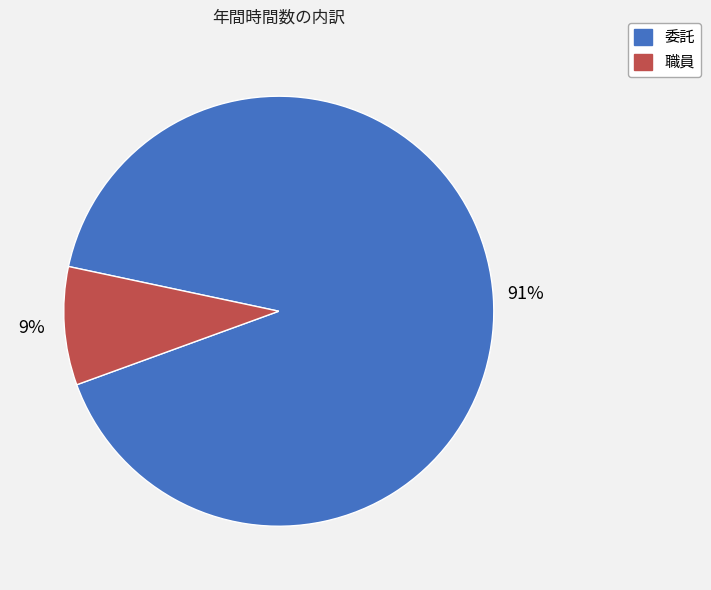

To the nearest percent, what is the difference between the 職員 and 委託 slice percentages?

82%